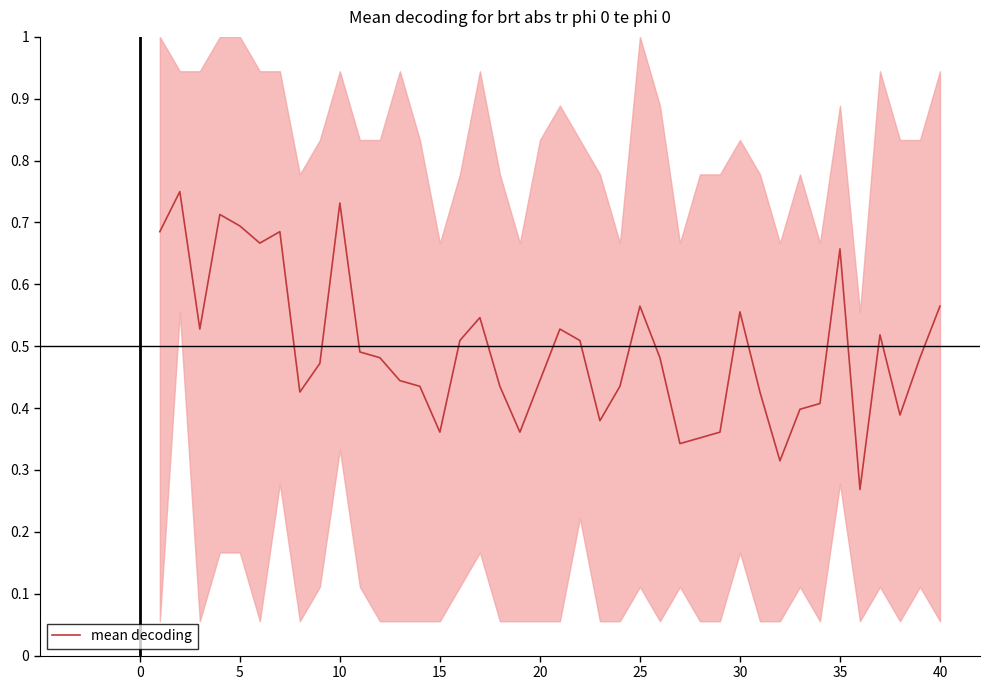

The mean decoding series shows 0.2 at 30. True or false?

False